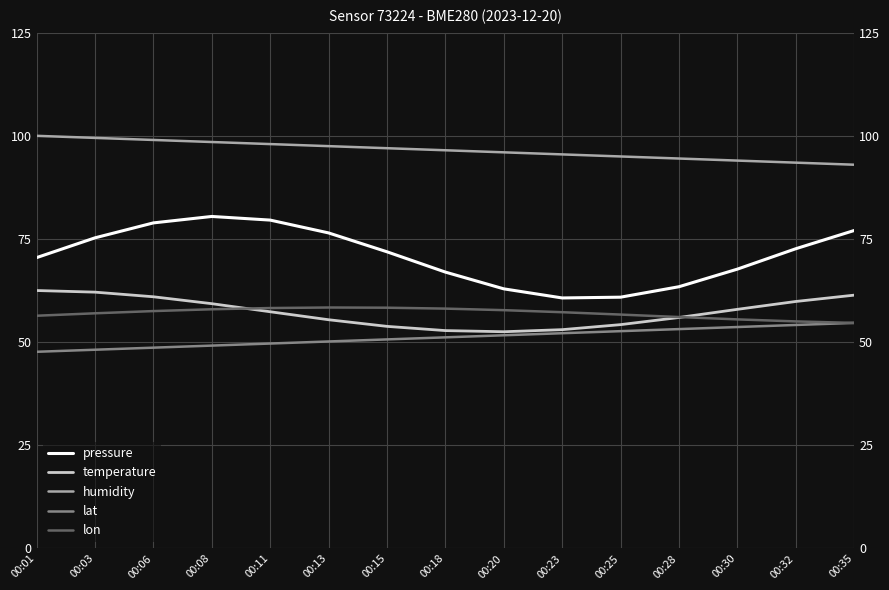

The value of pressure at 00:25 is 60.9. True or false?

True